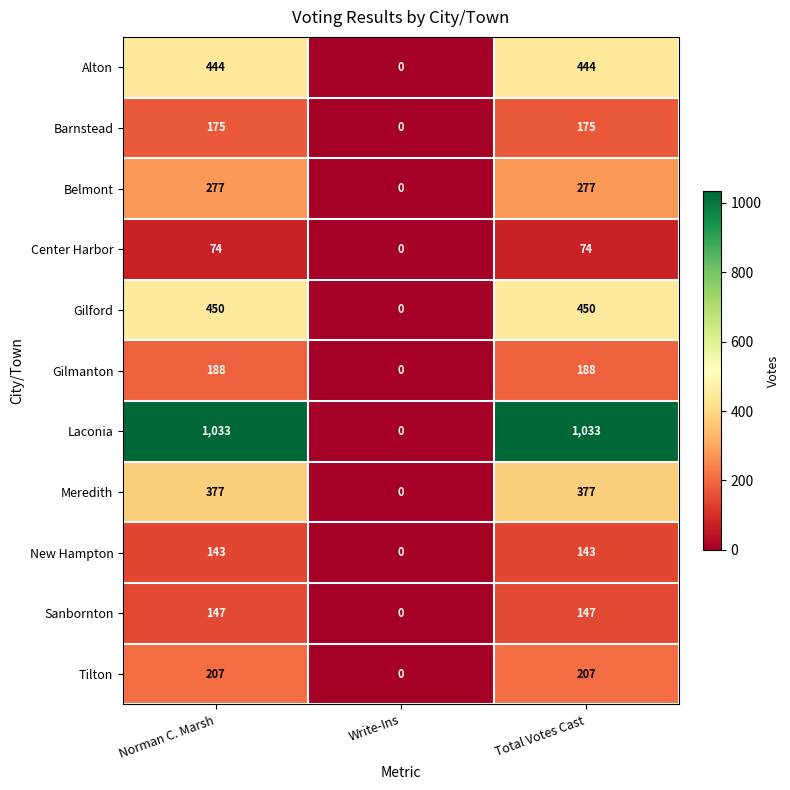

True or false: Center Harbor has a value of 74 at Norman C. Marsh.

True